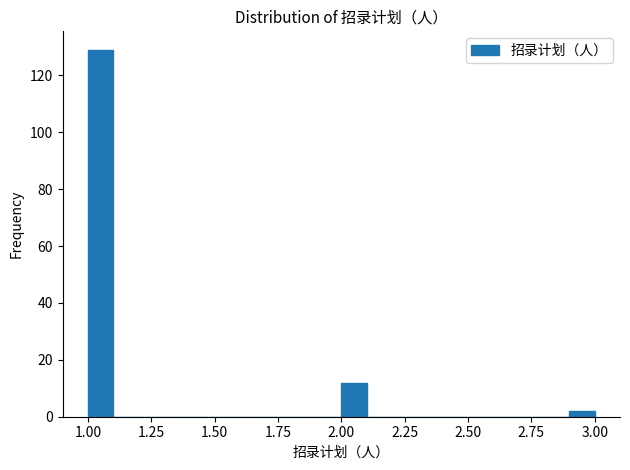

Read against the x-axis, roughly where is the centre of the tallest bar?

1.05